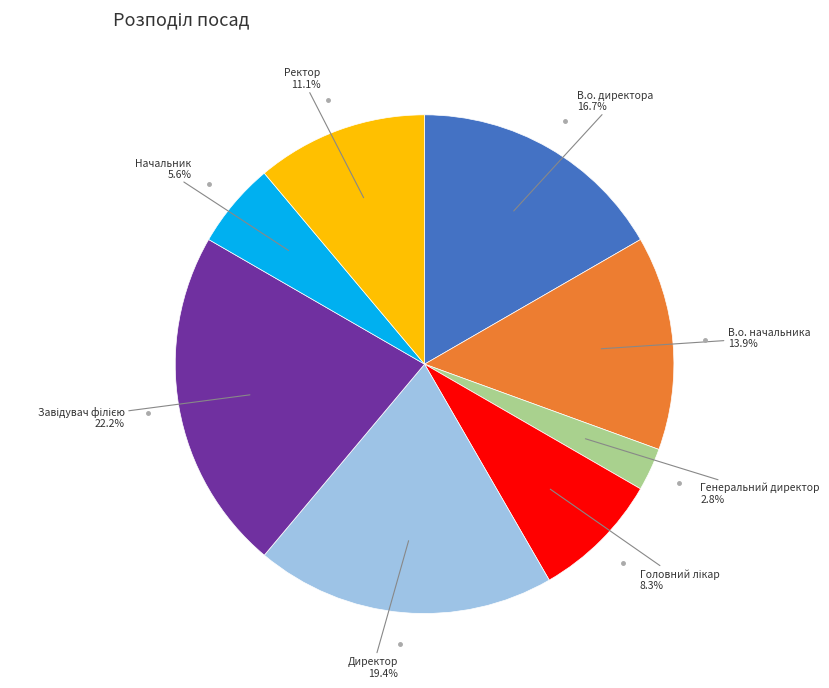

Does any single category account for the majority?

No